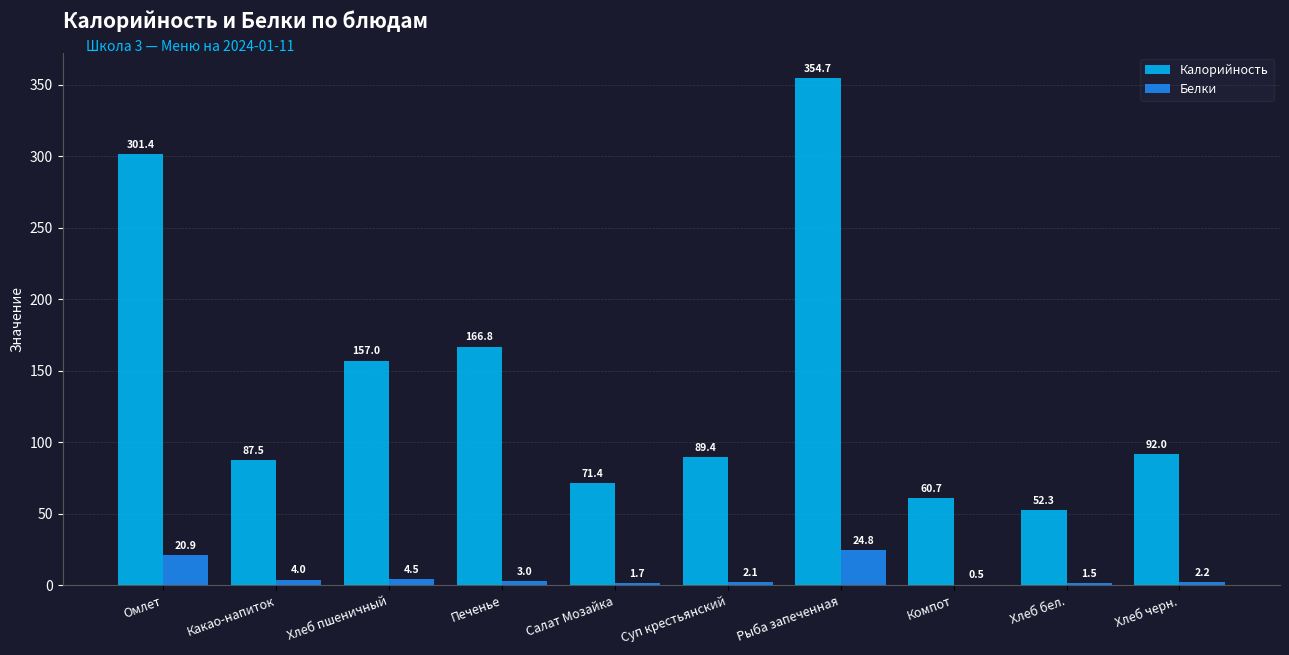

What is the sum of the Калорийность values at Омлет and Суп крестьянский?

390.8